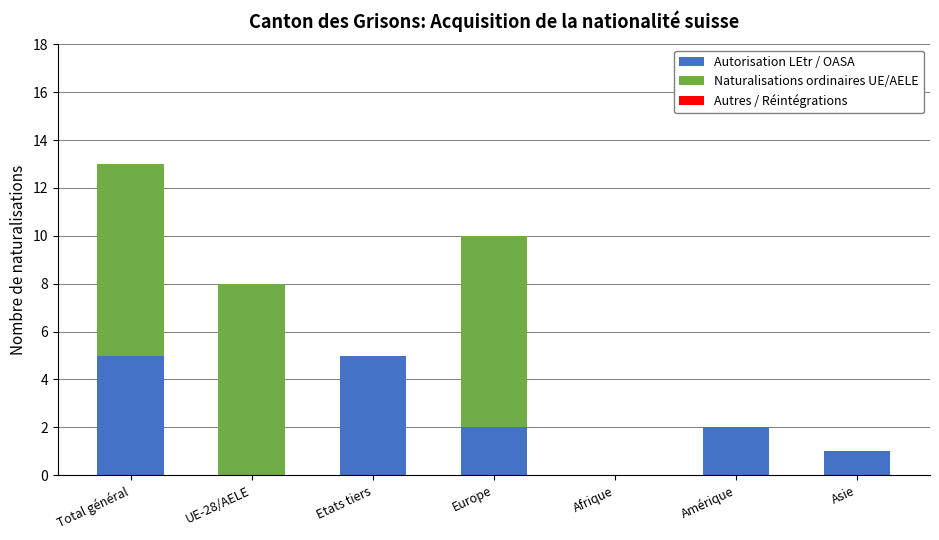

Count the number of categories in the chart.

7